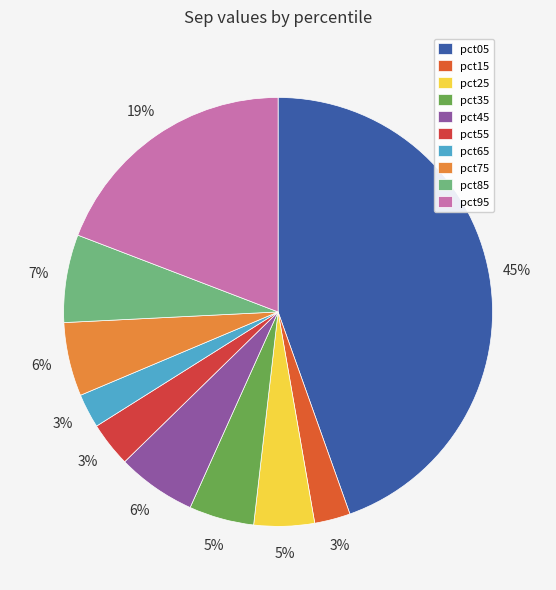

Does pct95 account for over 50% of the chart?

No